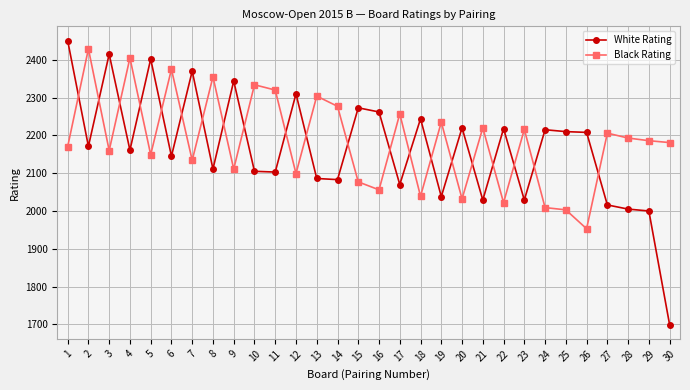

What is the average value of the White Rating series?

2166